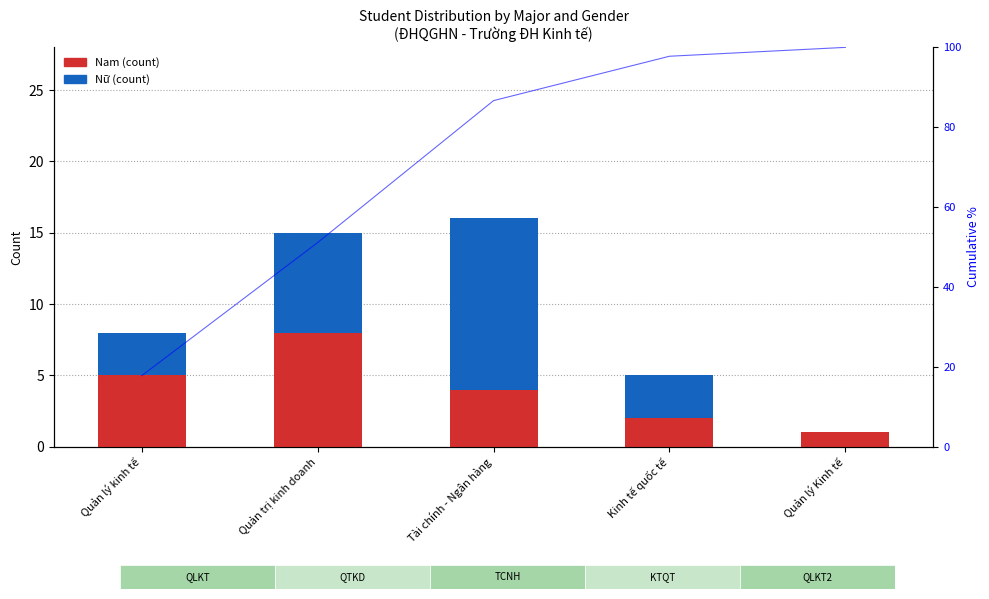

How many bars are there in total?

10